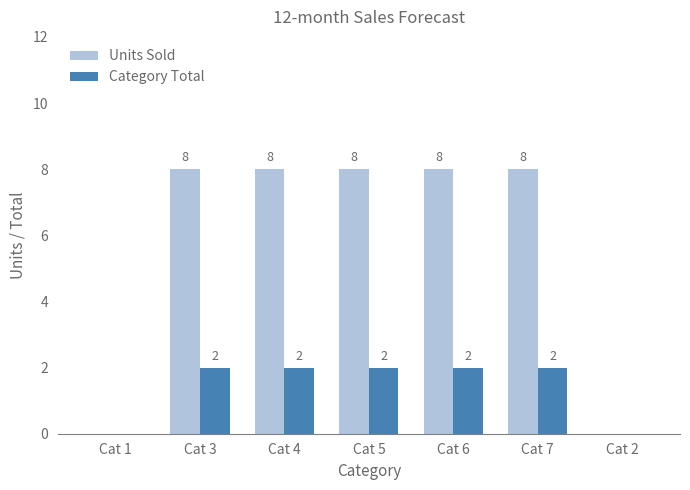

Which series changed the most between Cat 3 and Cat 2?

Units Sold